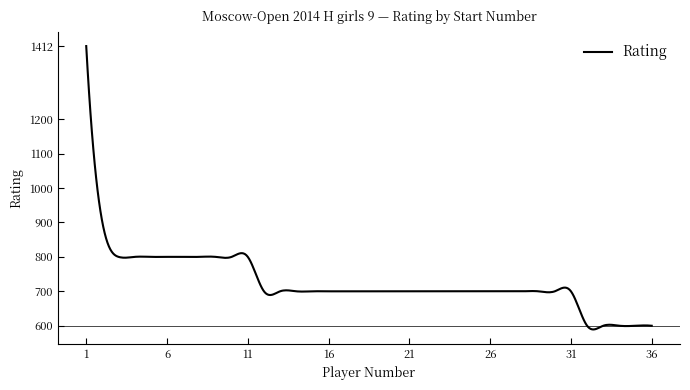

How many lines are shown in the chart?

1